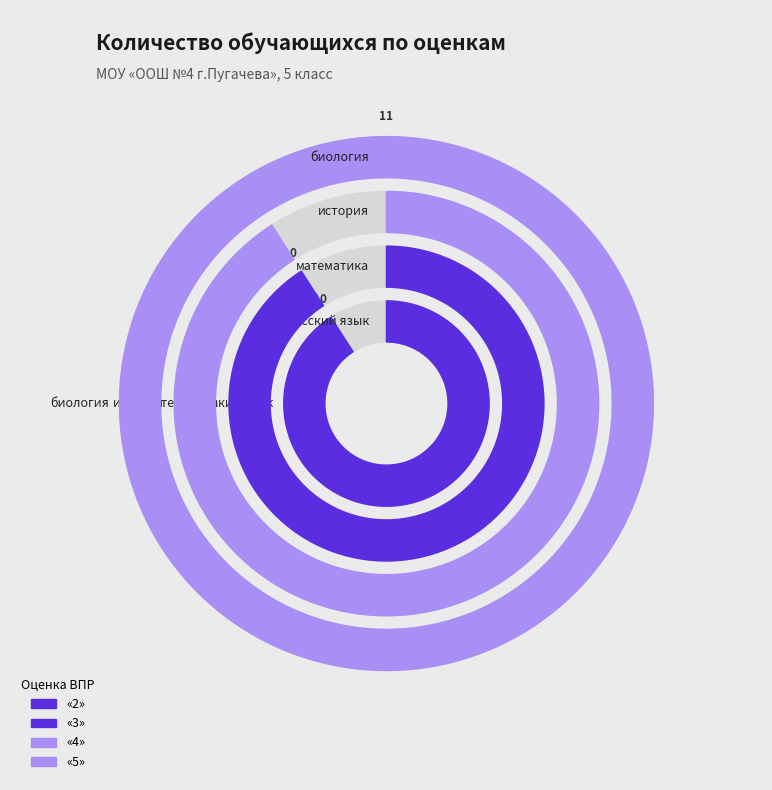

How many segments does this pie chart have?

4